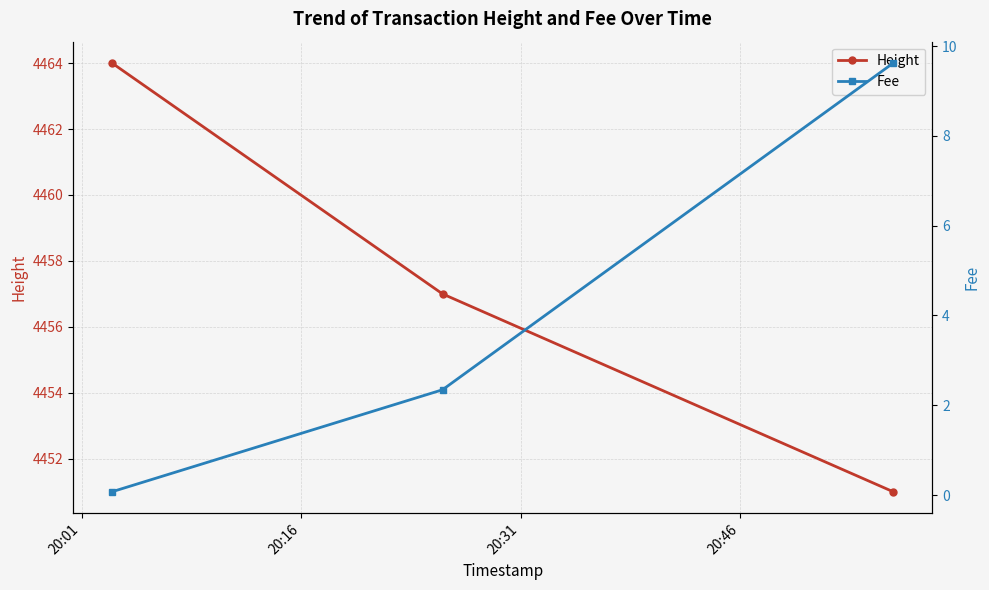

Rank the series by their maximum value, from lowest to highest.

Fee, Height